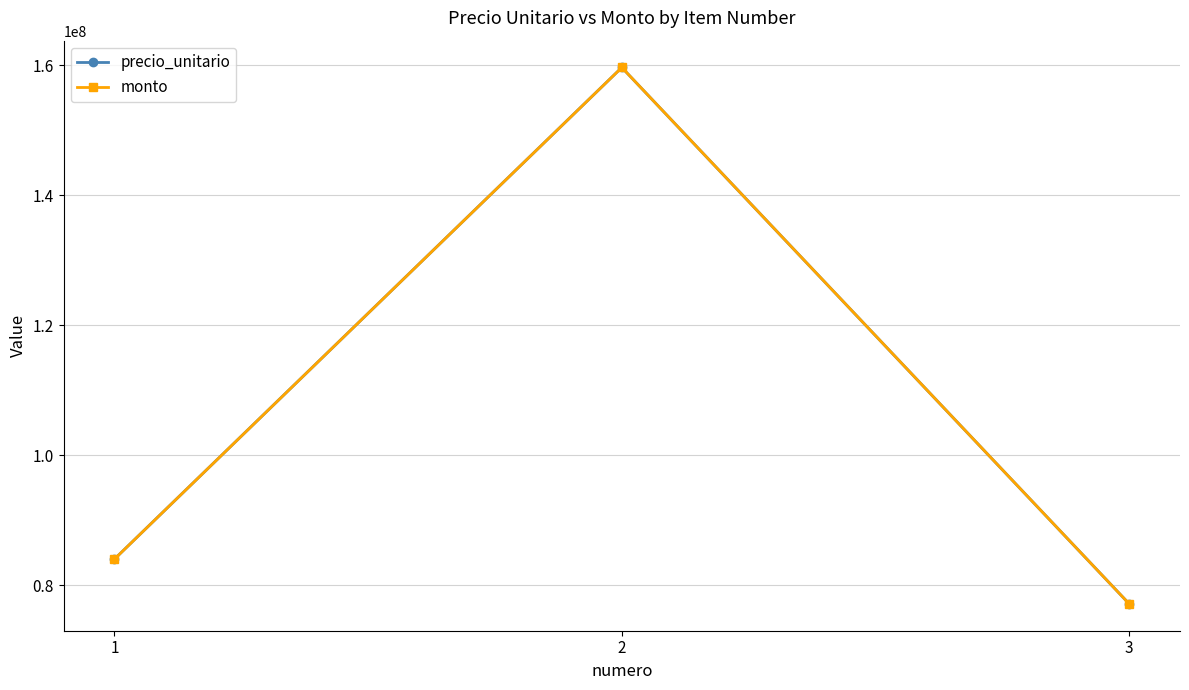

Is the value of precio_unitario at 3 greater than the value of monto at 3?

No